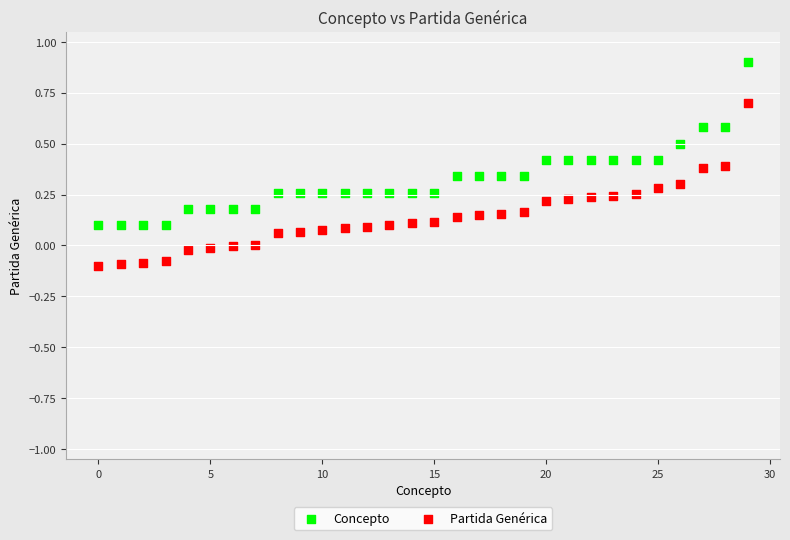

Which series contains the highest Y value?

Concepto